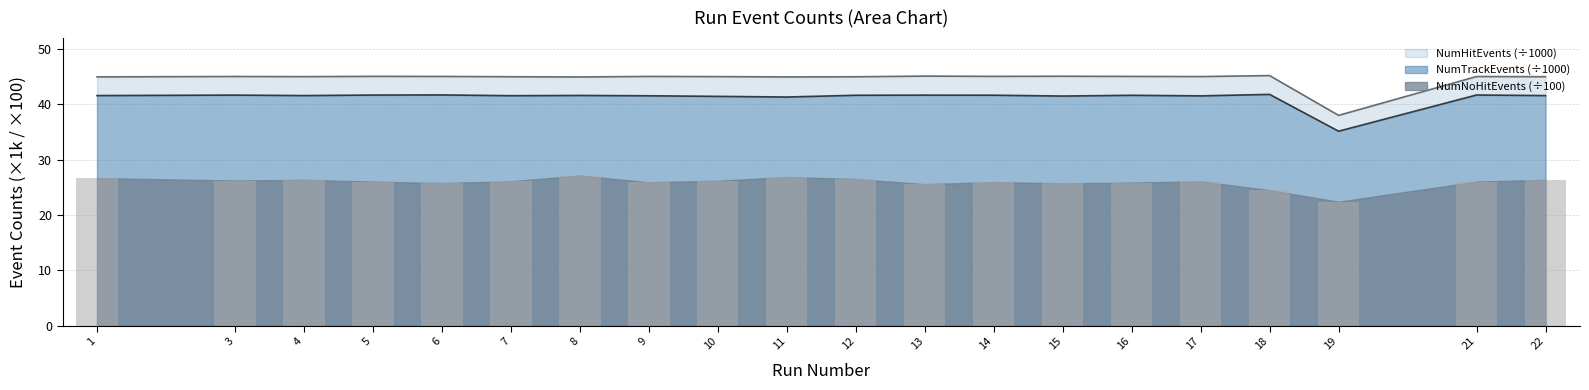

How many distinct data groups are displayed?

3